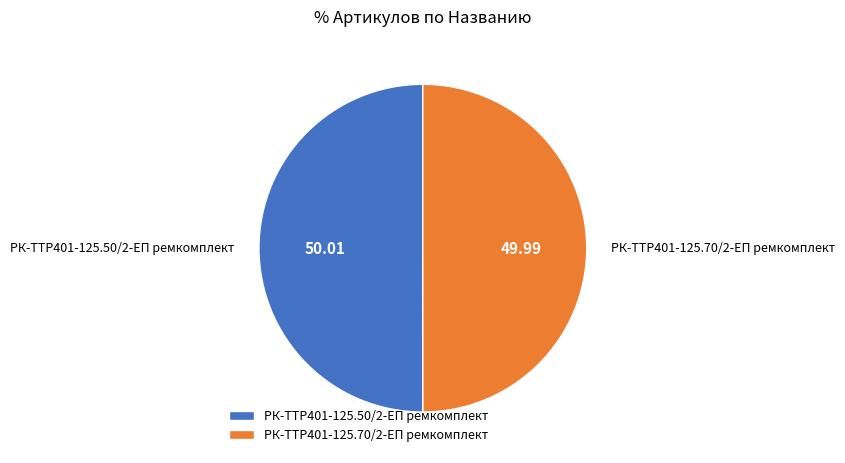

Approximately how many times larger is the value at РК-TTР401-125.50/2-ЕП ремкомплект compared to РК-TTР401-125.70/2-ЕП ремкомплект?

1.0